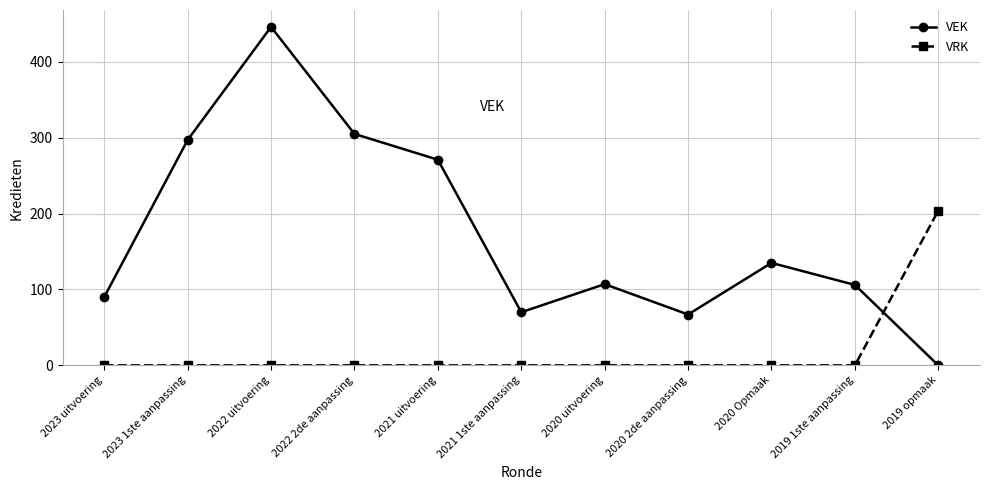

What is the label of the 11th point from the left?

2019 opmaak